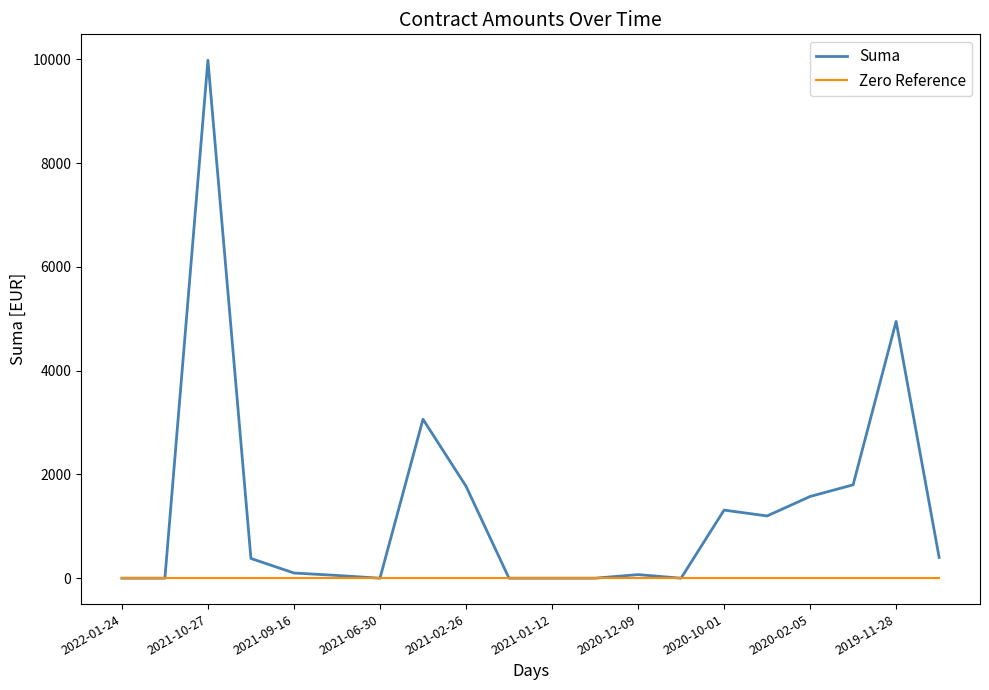

Which series has the largest range (max minus min)?

Suma